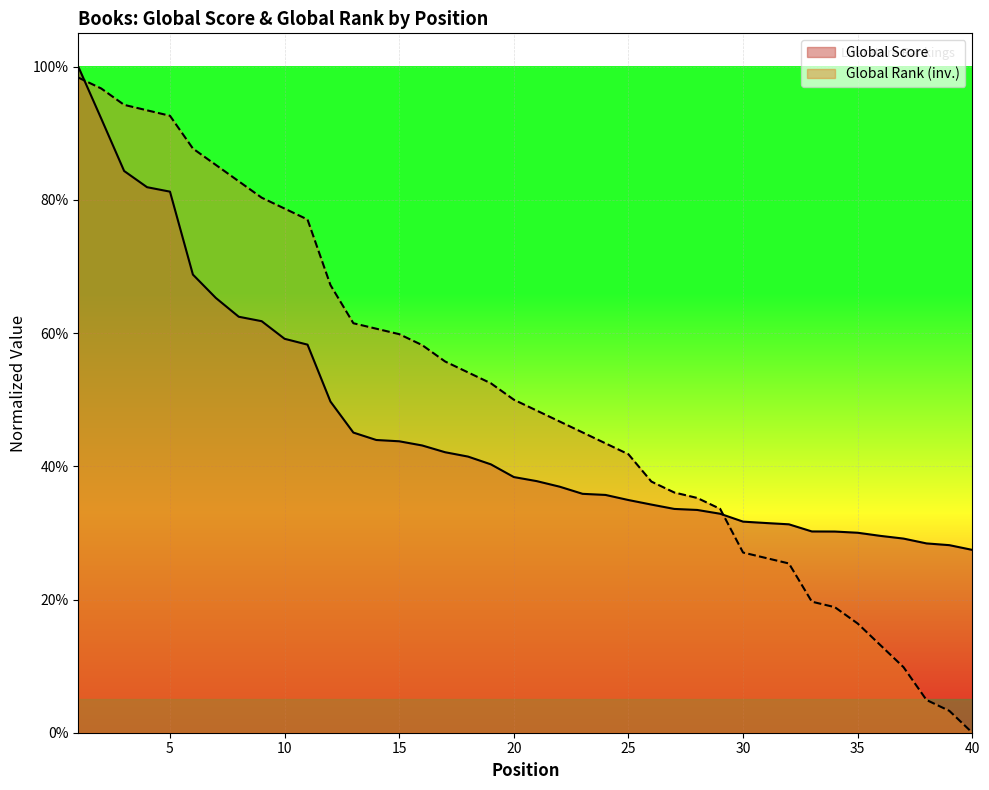

What are all the series names shown in the legend?

Global Score, Global Rank (inv.)